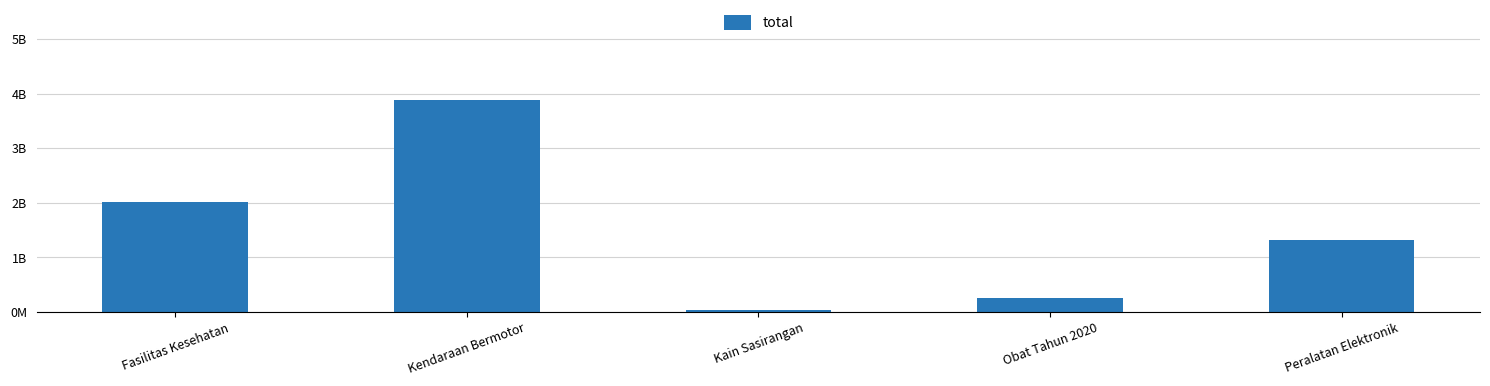

What is the difference between the maximum and minimum values?

3850489100